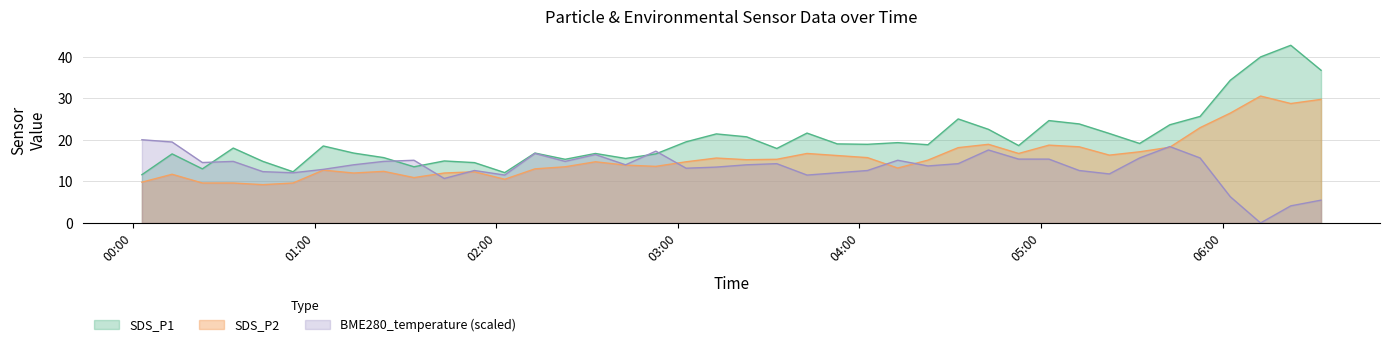

Which series has the largest total across all categories?

SDS_P1